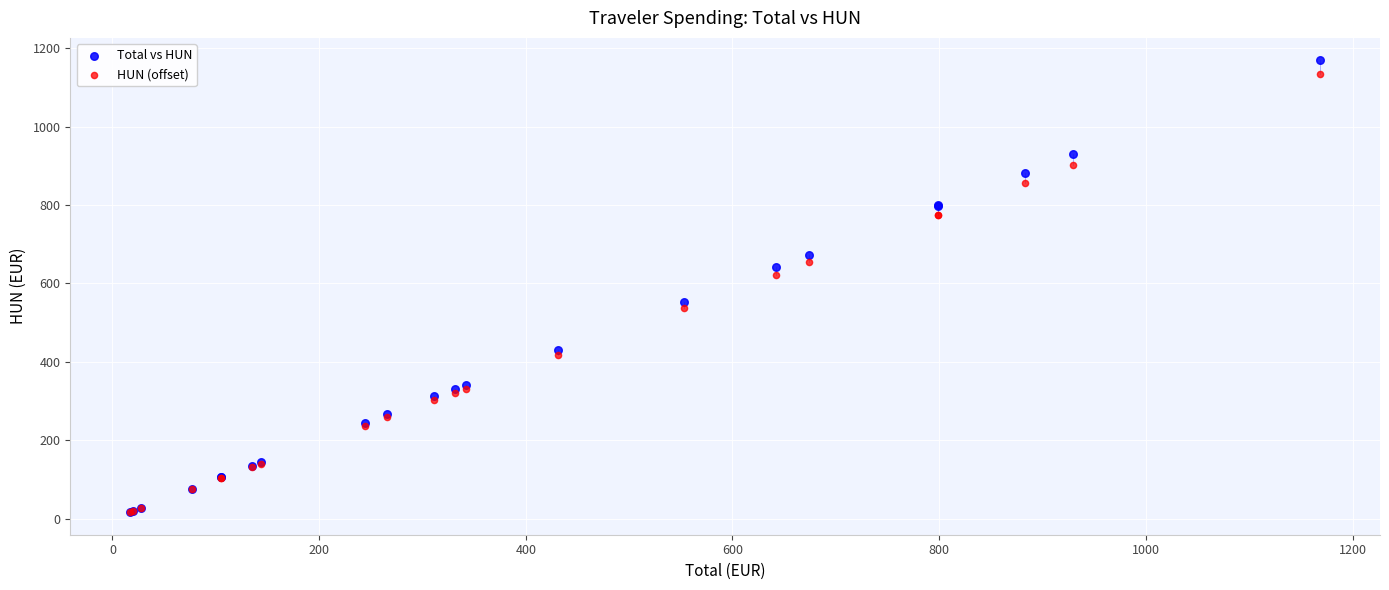

What are all the series names shown in the legend?

Total vs HUN, HUN (offset)